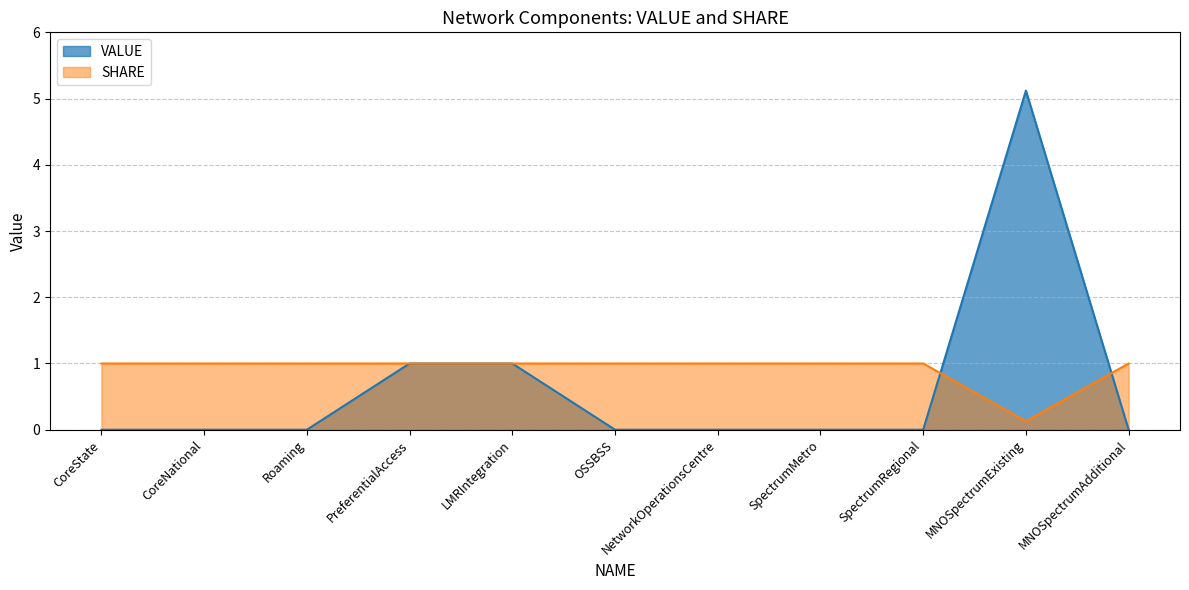

How many values in the SHARE series are below 1?

1